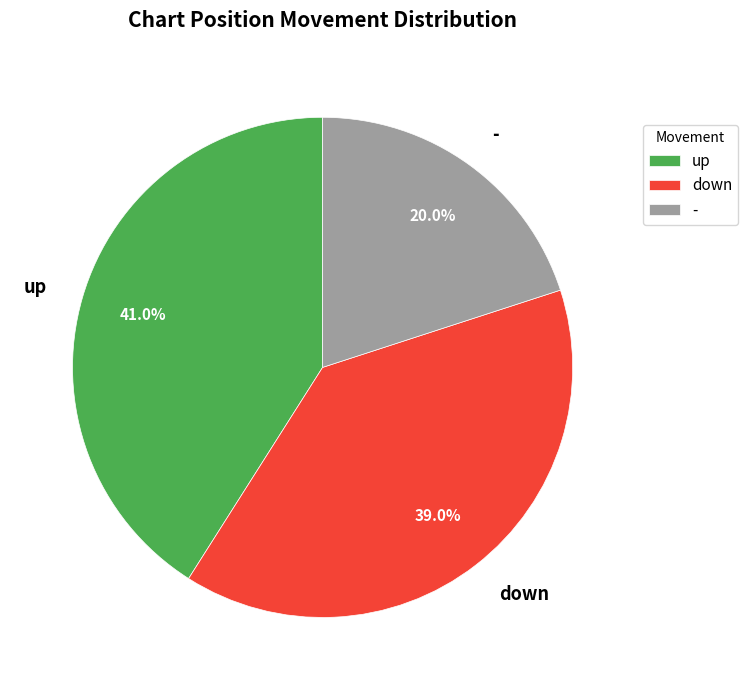

How many slices are in this pie chart?

3